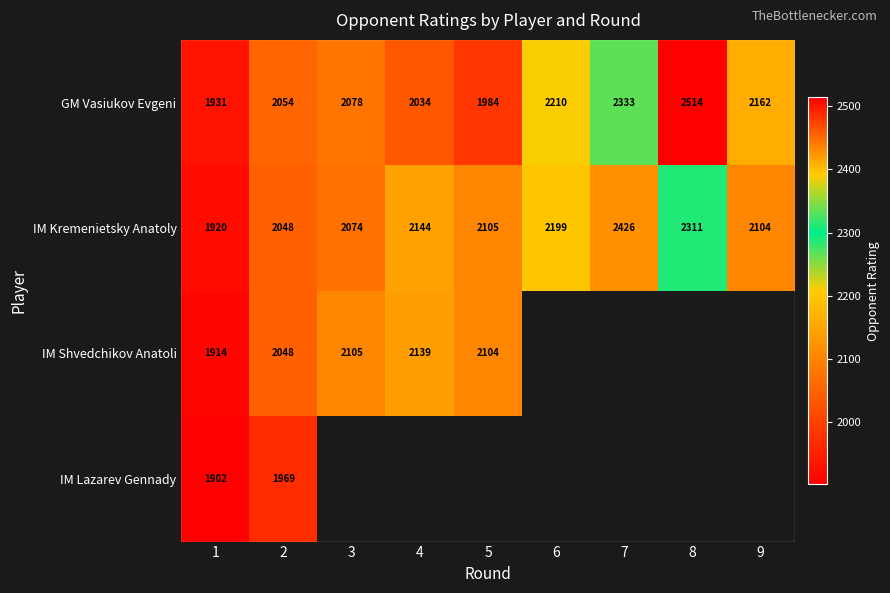

At which label does IM Kremenietsky Anatoly reach its minimum?

1